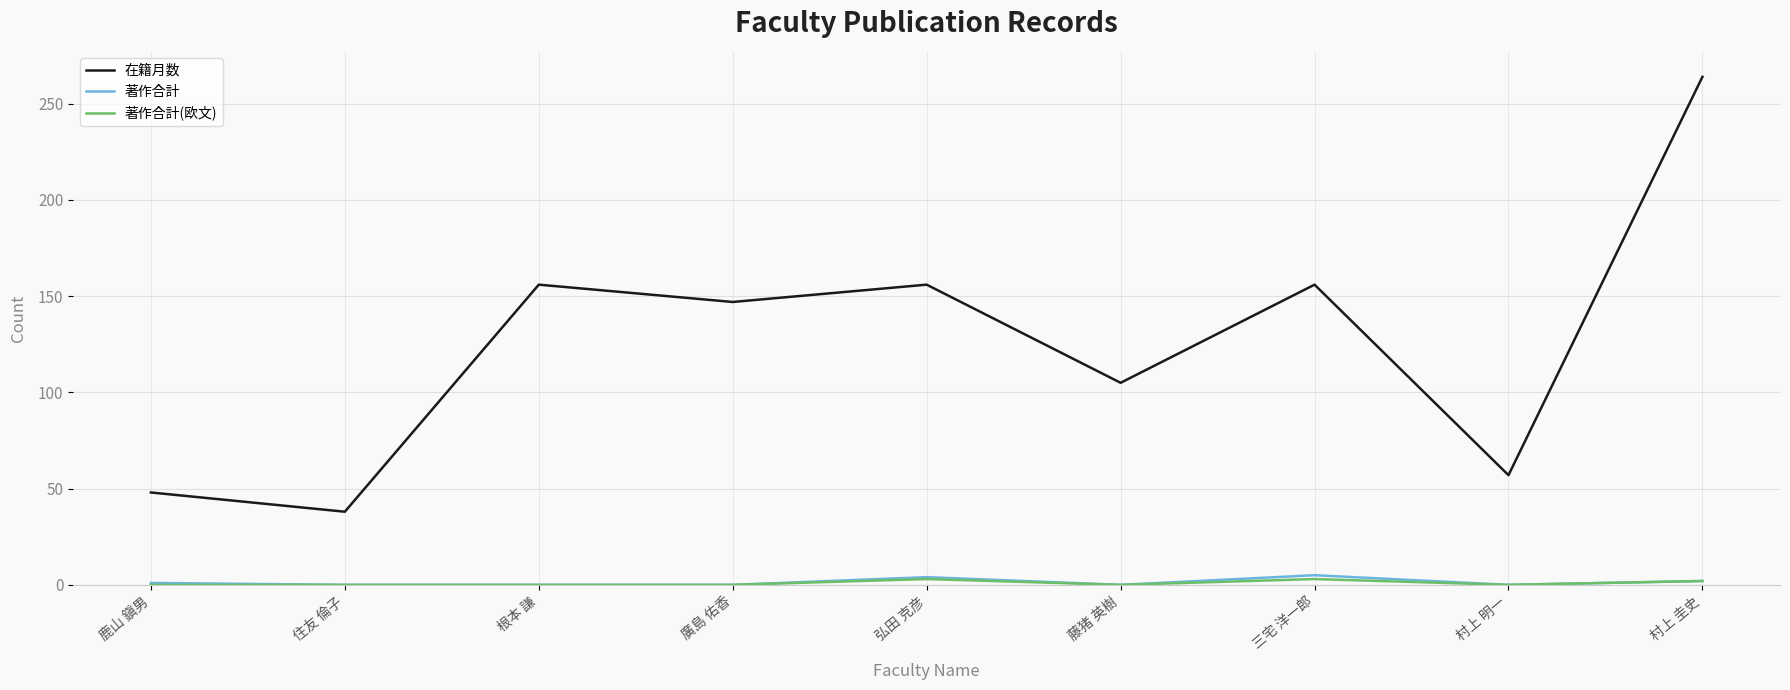

Is it true that 在籍月数 equals 62 at 廣島 佑香?

False